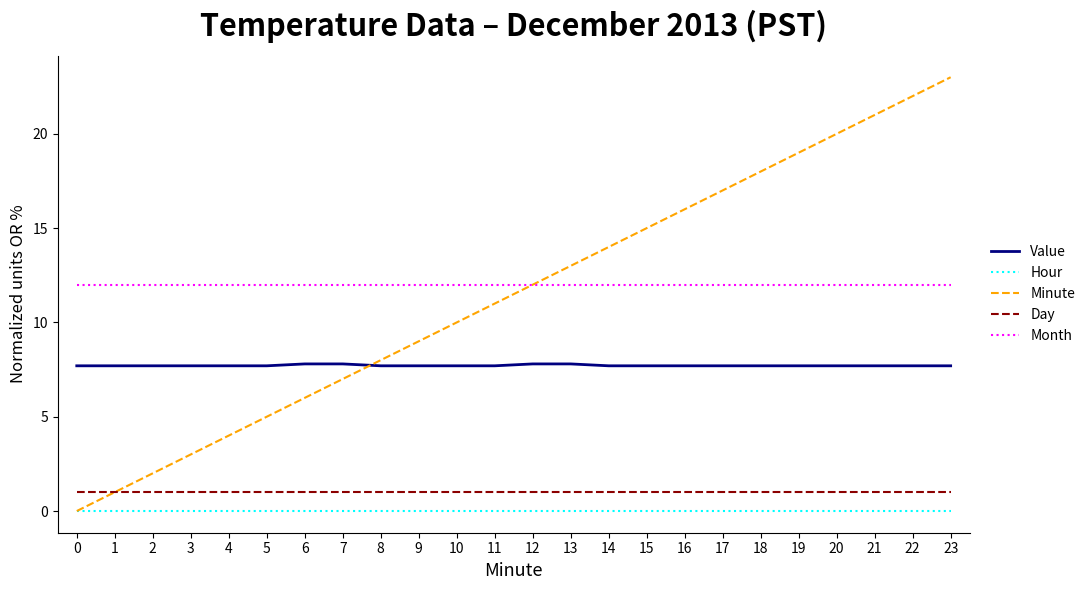

Is it true that Month equals 12.0 at 23?

True